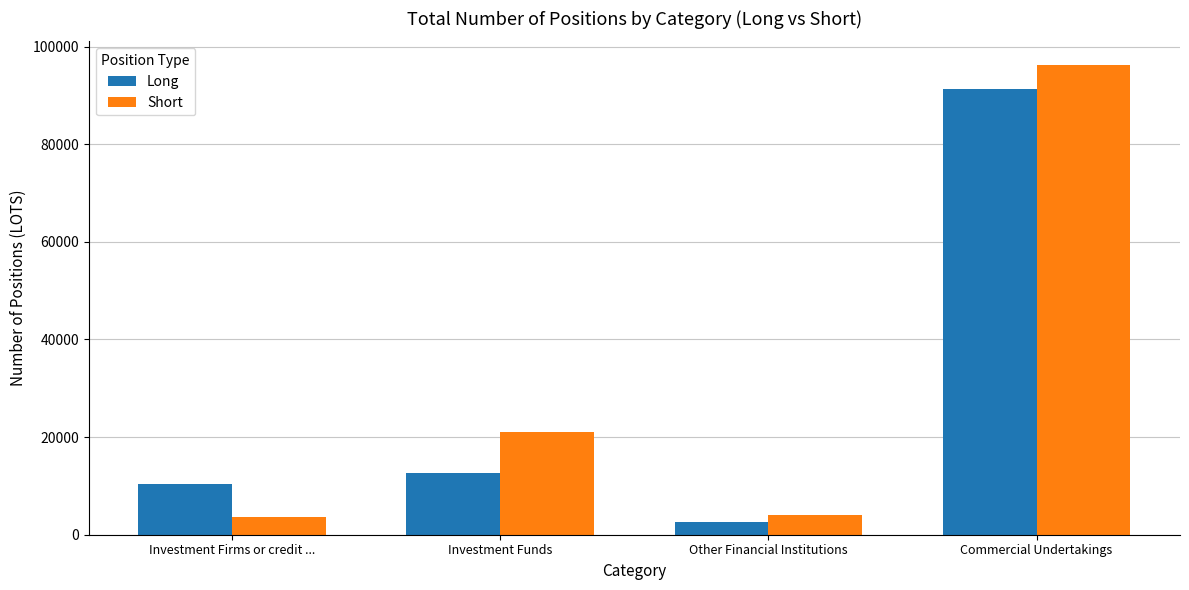

What is the total value across all series at Other Financial Institutions?

6645.3